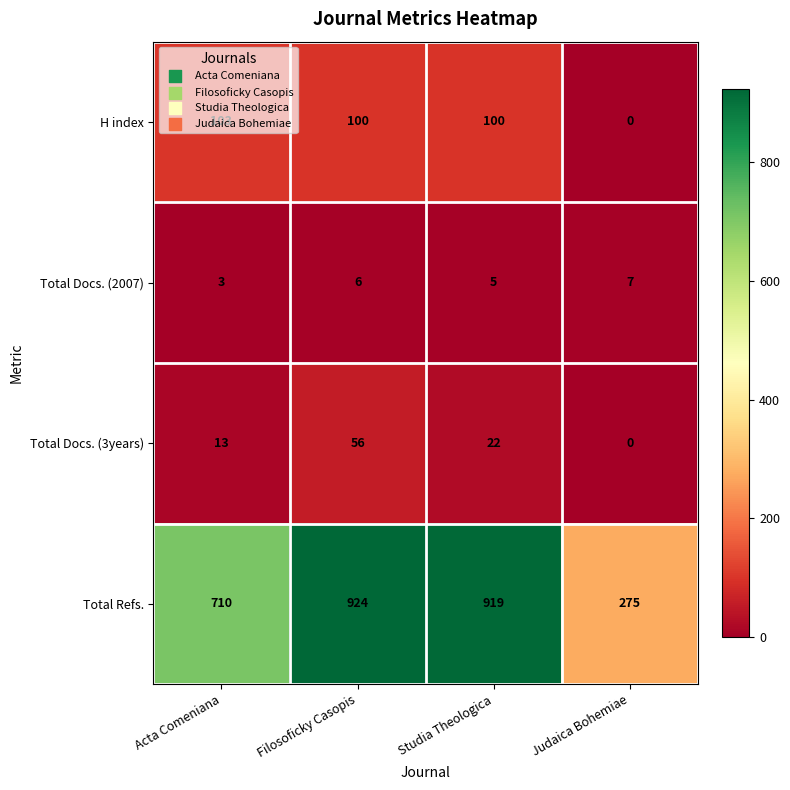

At Filosoficky Casopis, list the series in order from smallest to largest.

Total Docs. (2007), Total Docs. (3years), H index, Total Refs.